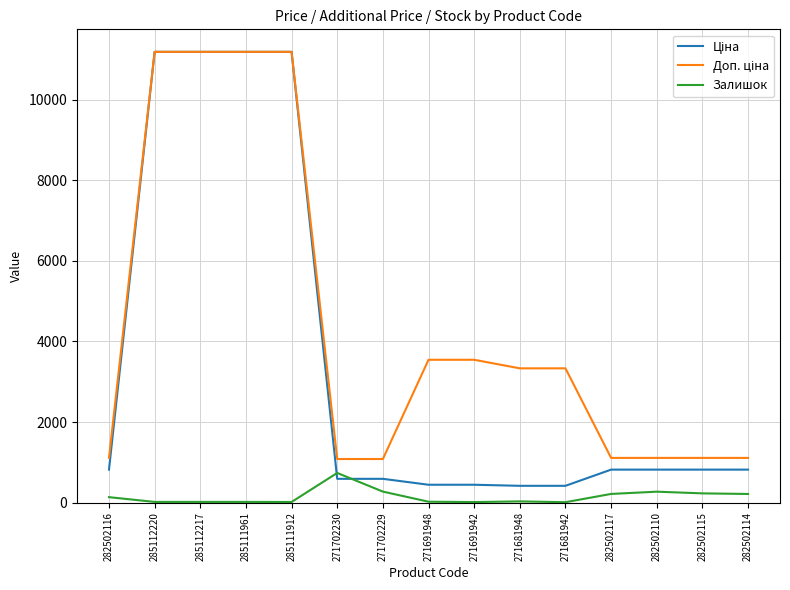

What is the maximum value for Залишок?

736.0